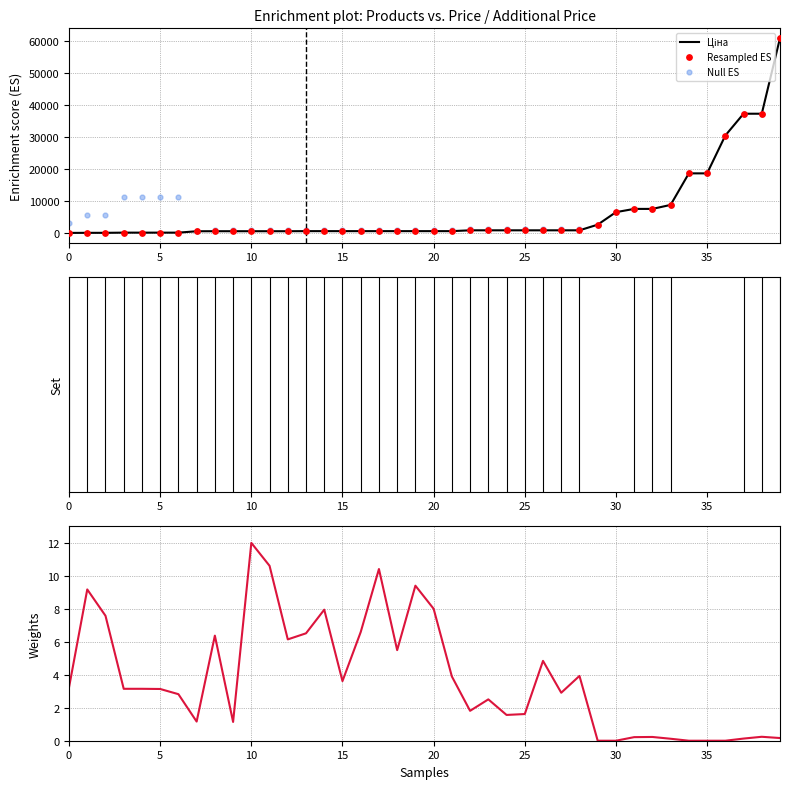

Which series has the largest total across all categories?

Null ES